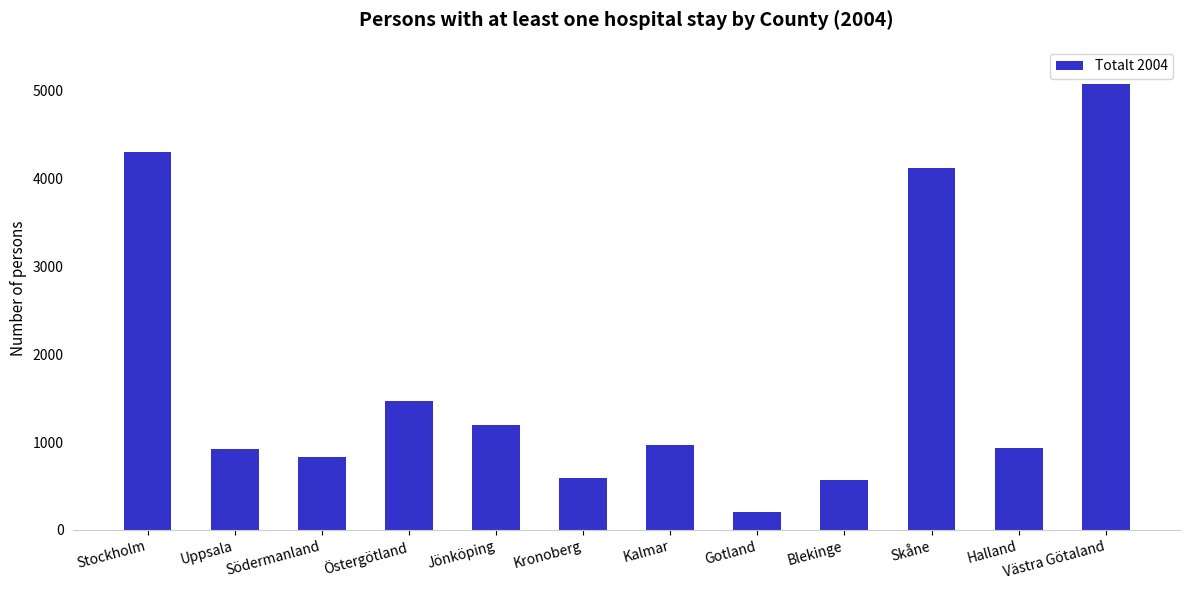

What is the approximate value at Kronoberg, to the nearest 100?

600